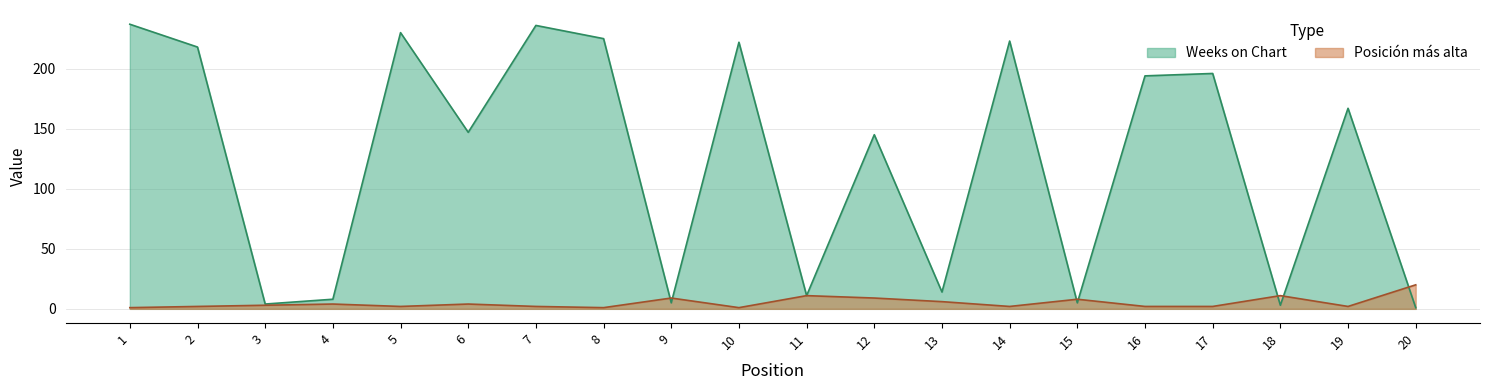

Reading left to right, what are all the values shown in this chart?

Weeks on Chart: 1=237	2=218	3=4	4=8	5=230	6=147	7=236	8=225	9=5	10=222	11=11	12=145	13=14	14=223	15=5	16=194	17=196	18=3	19=167	20=1
Posicion mas alta: 1=1	2=2	3=3	4=4	5=2	6=4	7=2	8=1	9=9	10=1	11=11	12=9	13=6	14=2	15=8	16=2	17=2	18=11	19=2	20=20